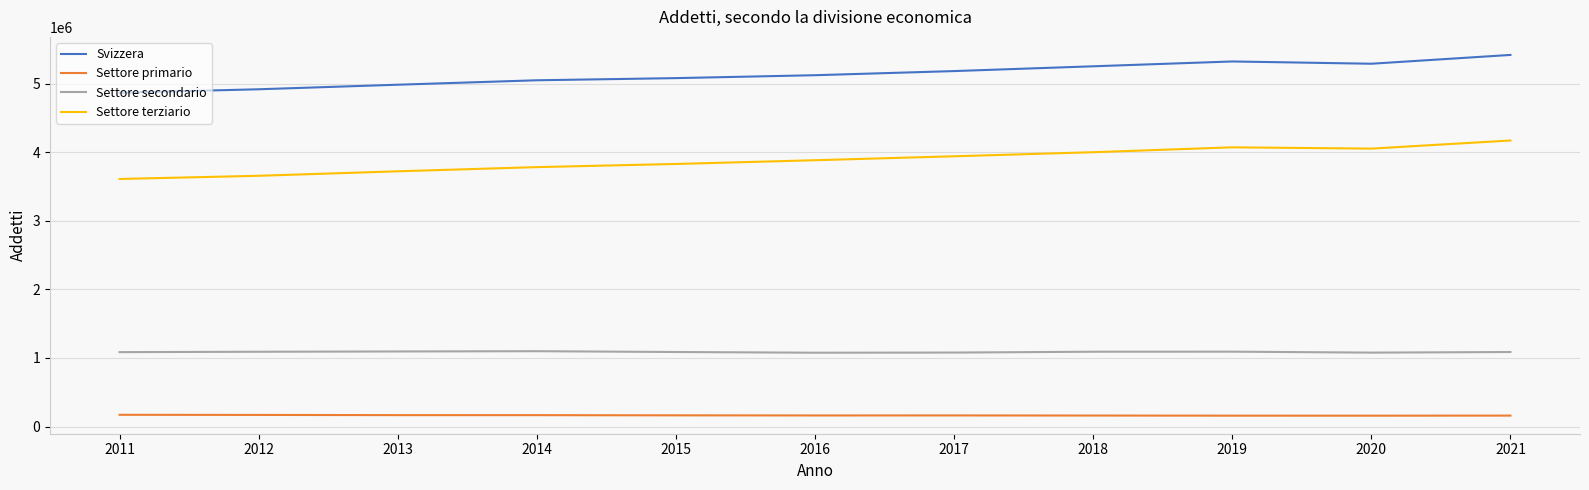

What is the difference between the Settore terziario values at 2015 and 2016?

54488